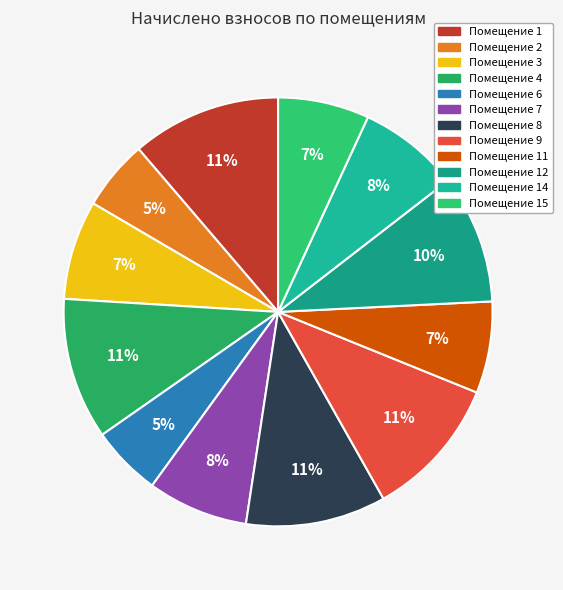

Which slice is the smallest?

2